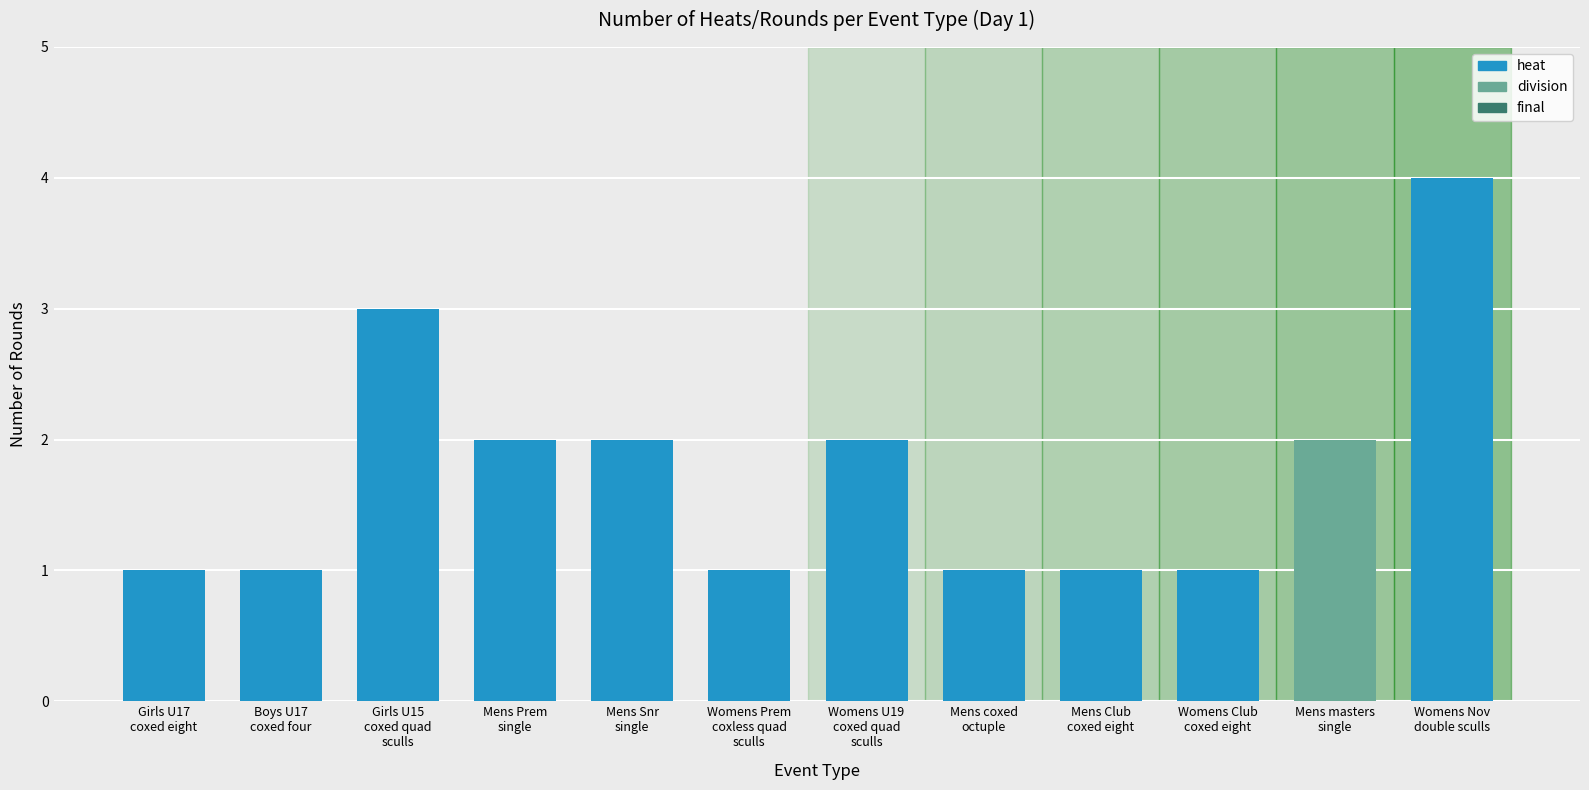

What is the greatest value displayed?

4